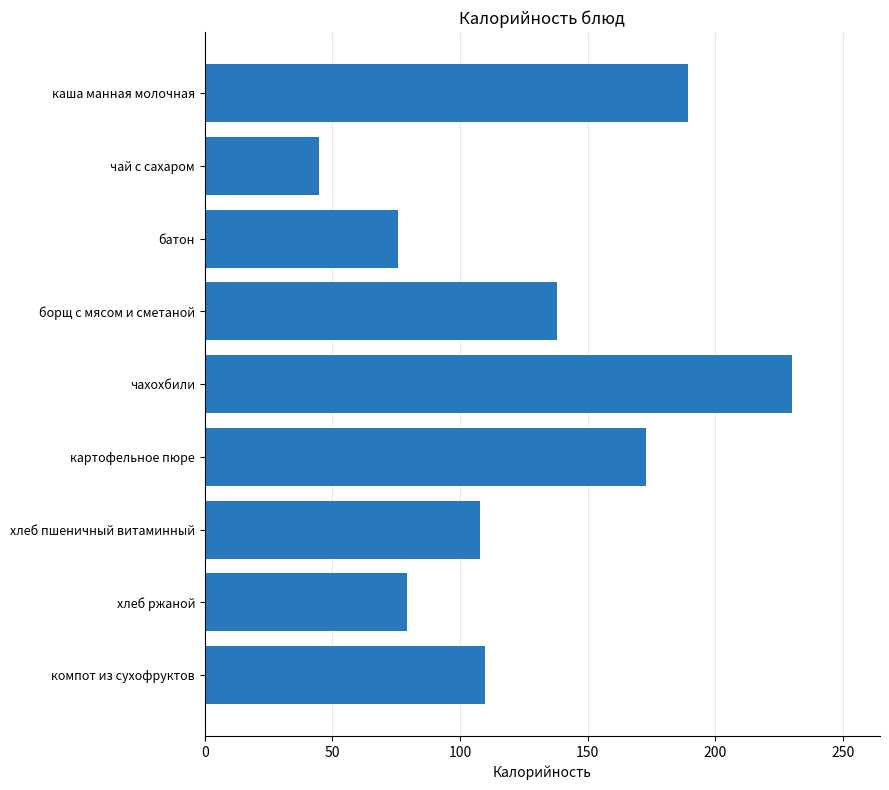

True or false: the data shows 278.2 at картофельное пюре.

False